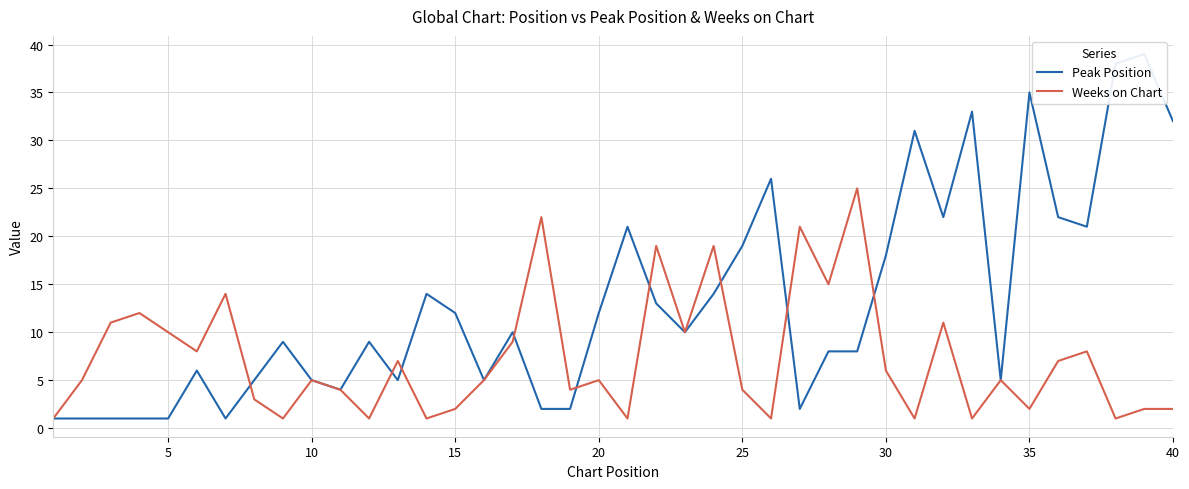

What is the minimum value for Peak Position?

1